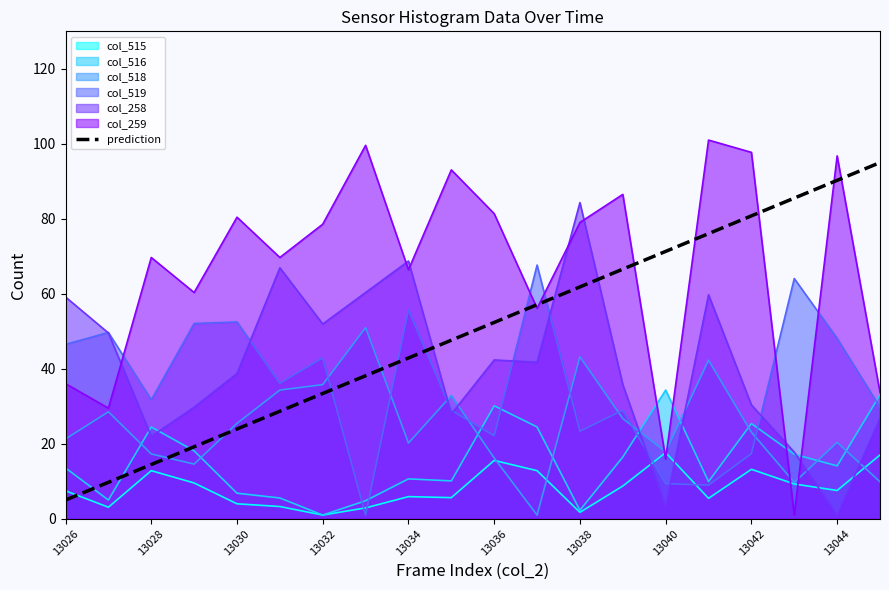

What is the average value?

50.0